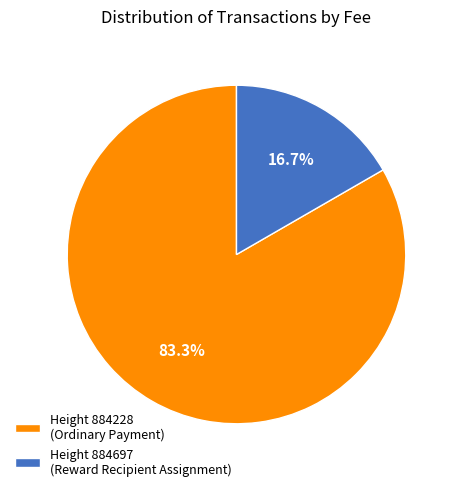

Rank the categories by value from lowest to highest.

Height 884697 (Reward Recipient Assignment), Height 884228 (Ordinary Payment)